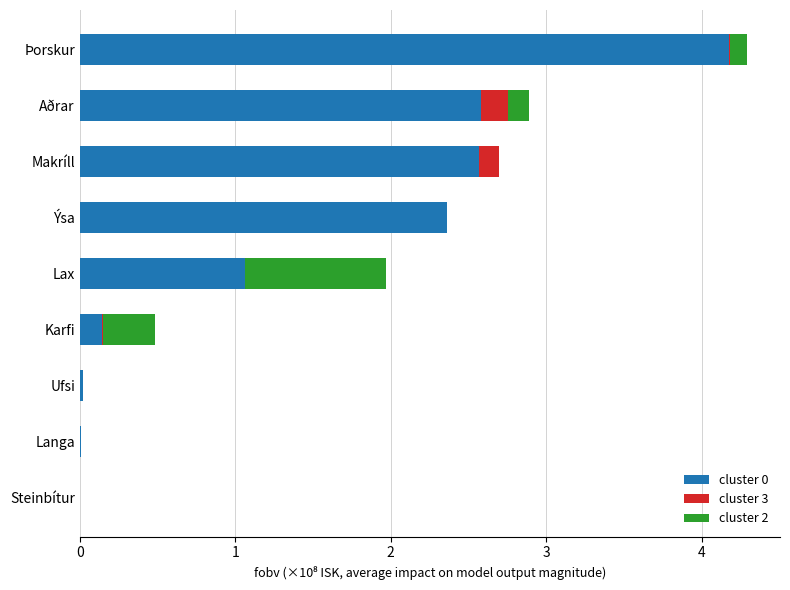

At which category is the sum across all series the highest?

Þorskur